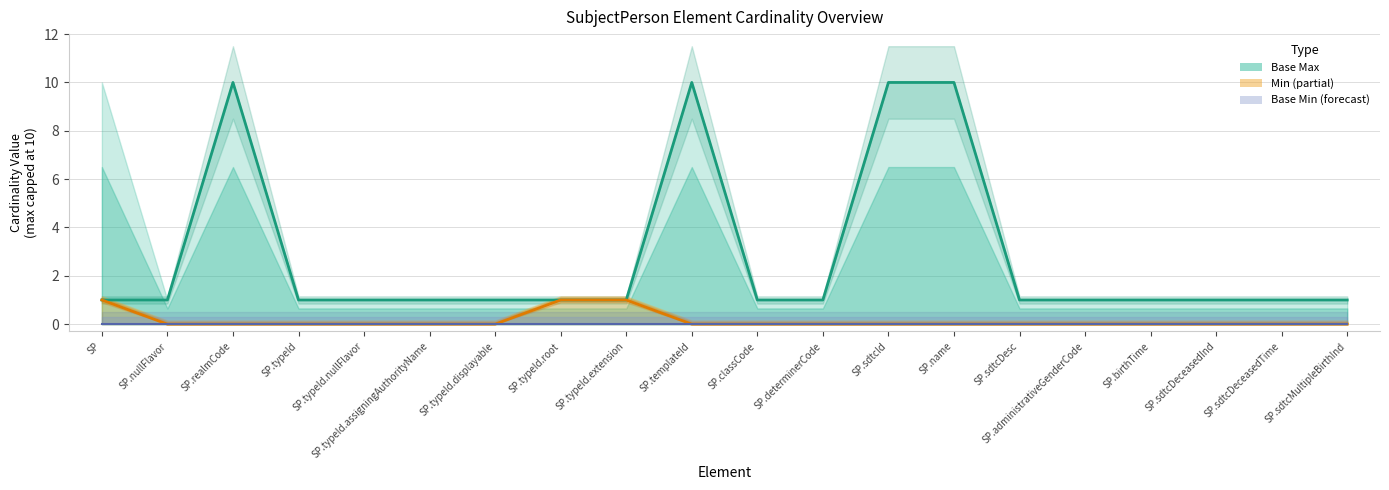

True or false: Max and Base Min intersect in this chart.

False